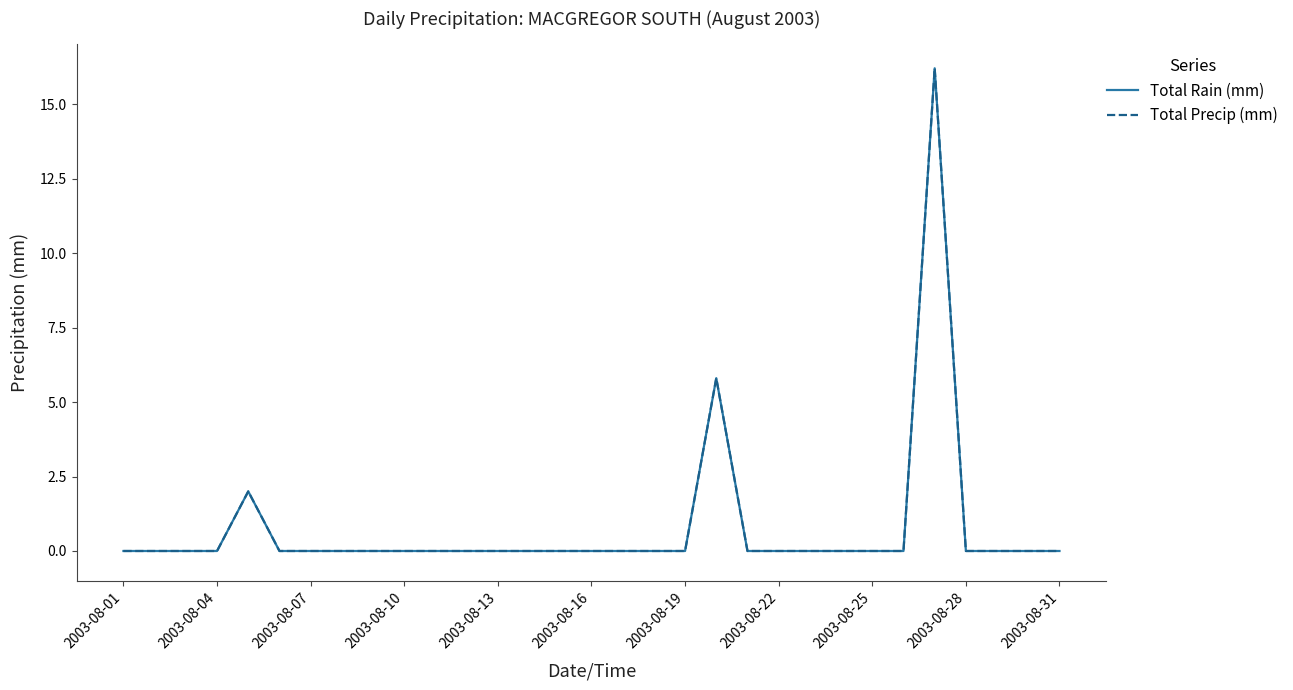

True or false: Total Precip (mm) and Total Rain (mm) cross at least once.

False